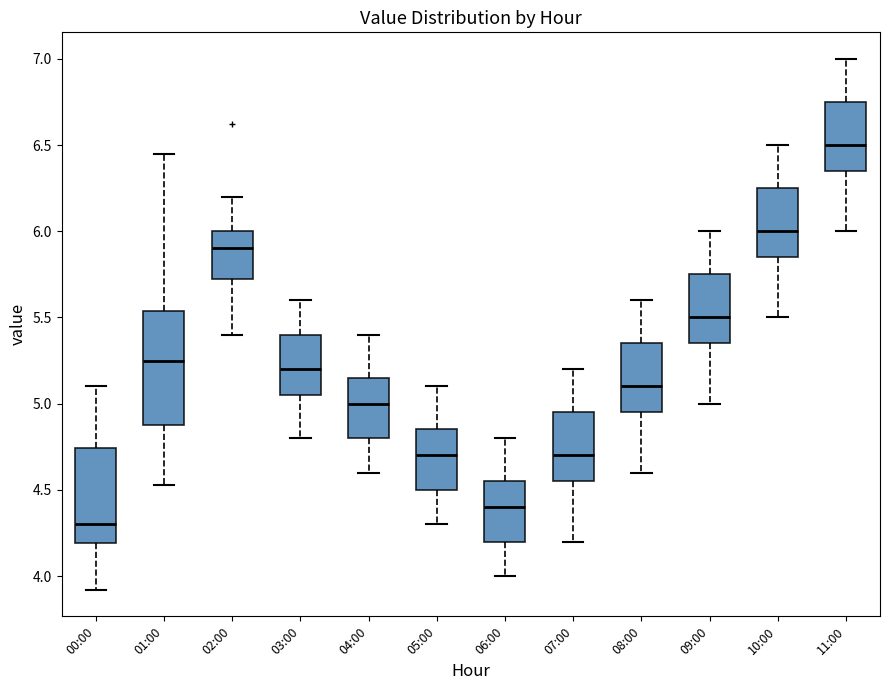

Reading left to right, transcribe this box plot: for each box, give where its median line is, the range the box spans, and where its two whiskers end, as read against the y-axis. The values are not printed on the chart, so give them approximately, as read against the axis.

00:00: median 4.30, box 4.20 to 4.75, whiskers 3.90 to 5.10
01:00: median 5.25, box 4.90 to 5.55, whiskers 4.55 to 6.45
02:00: median 5.90, box 5.75 to 6.00, whiskers 5.40 to 6.20
03:00: median 5.20, box 5.05 to 5.40, whiskers 4.80 to 5.60
04:00: median 5.00, box 4.80 to 5.15, whiskers 4.60 to 5.40
05:00: median 4.70, box 4.50 to 4.85, whiskers 4.30 to 5.10
06:00: median 4.40, box 4.20 to 4.55, whiskers 4.00 to 4.80
07:00: median 4.70, box 4.55 to 4.95, whiskers 4.20 to 5.20
08:00: median 5.10, box 4.95 to 5.35, whiskers 4.60 to 5.60
09:00: median 5.50, box 5.35 to 5.75, whiskers 5.00 to 6.00
10:00: median 6.00, box 5.85 to 6.25, whiskers 5.50 to 6.50
11:00: median 6.50, box 6.35 to 6.75, whiskers 6.00 to 7.00